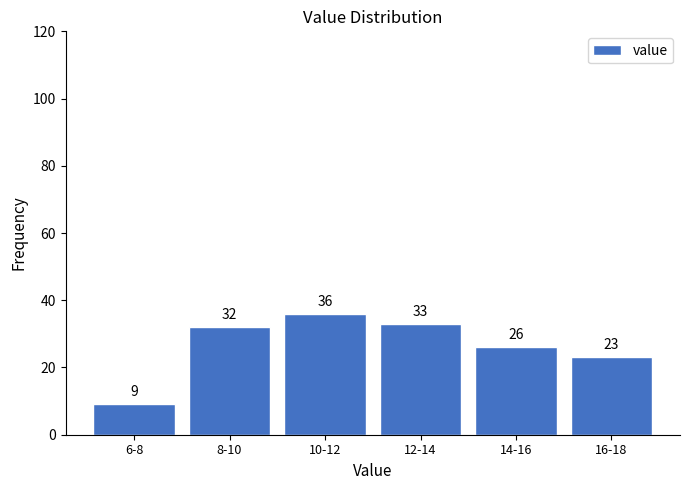

Reading left to right, what are all the values shown in this chart?

9	32	36	33	26	23